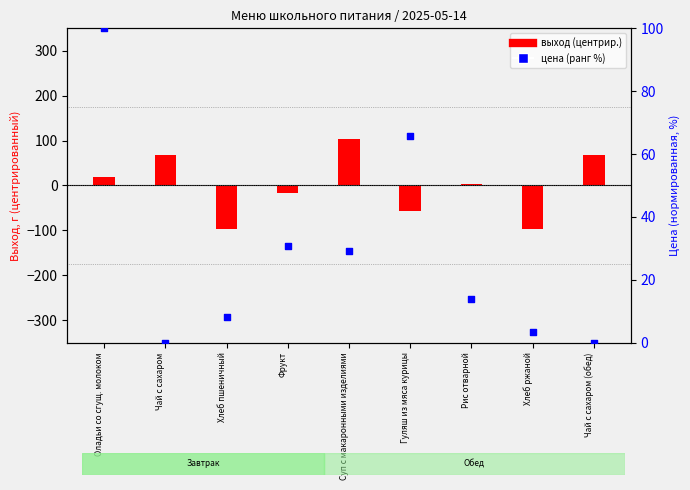

At how many categories does at least one series exceed -8?

9